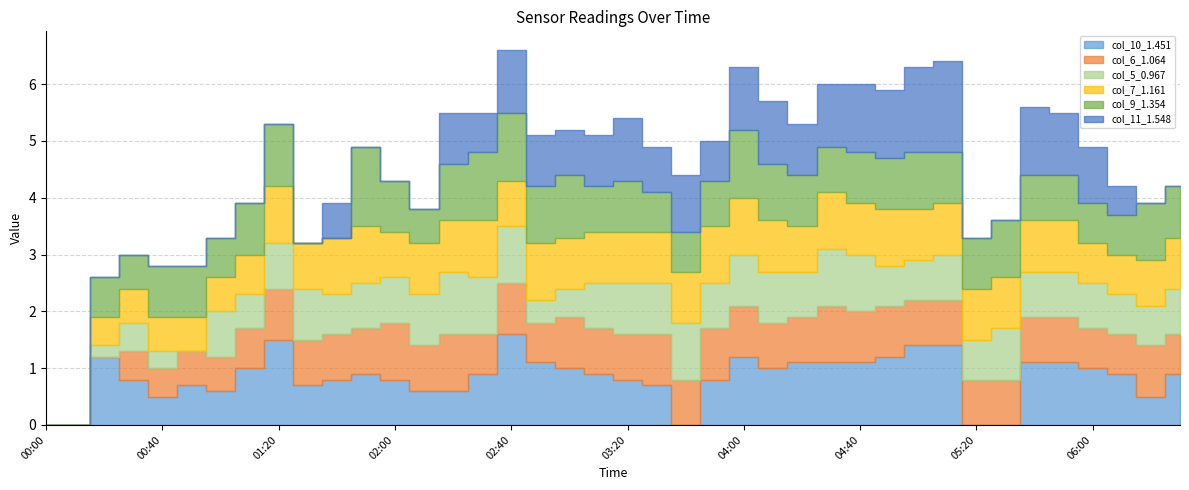

What are all the series names shown in the legend?

col_10_1.451, col_6_1.064, col_5_0.967, col_7_1.161, col_9_1.354, col_11_1.548